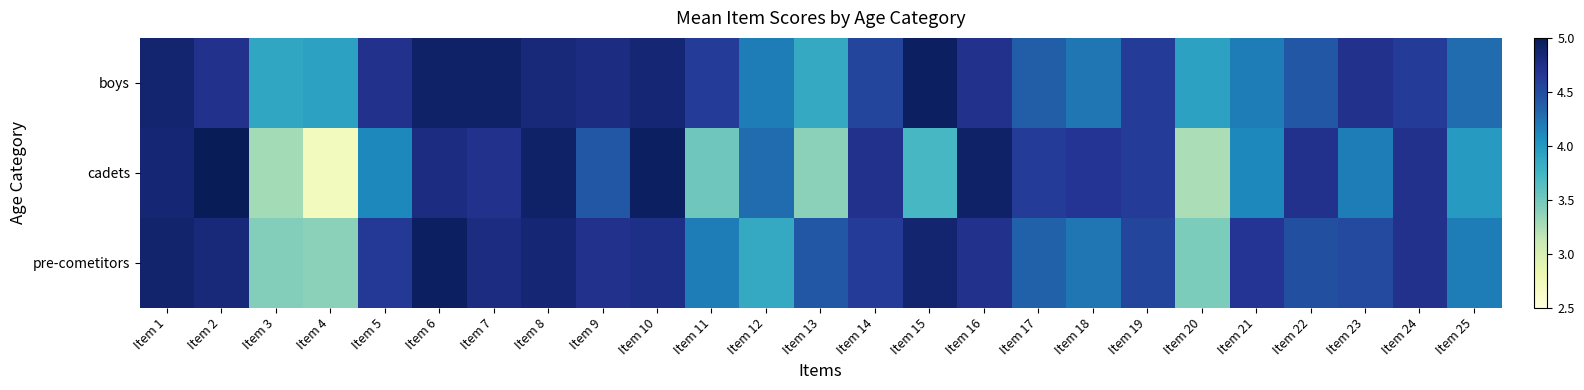

How many categories are shown in the chart?

25